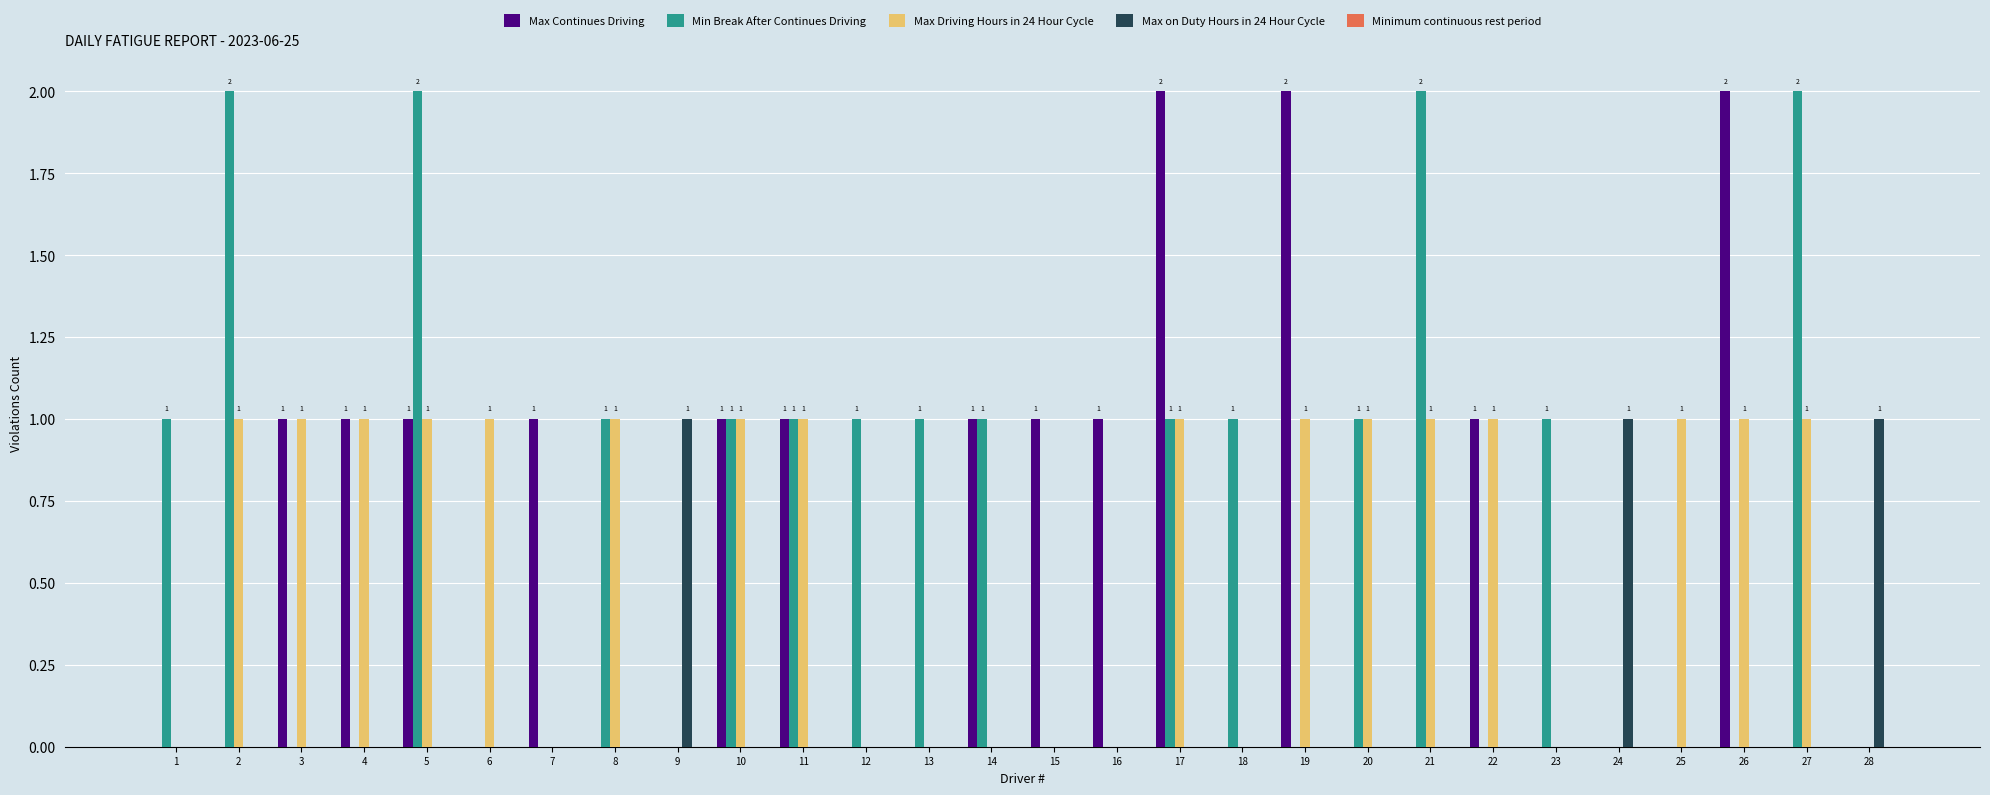

What is the highest value of the Min Break After Continues Driving series?

2